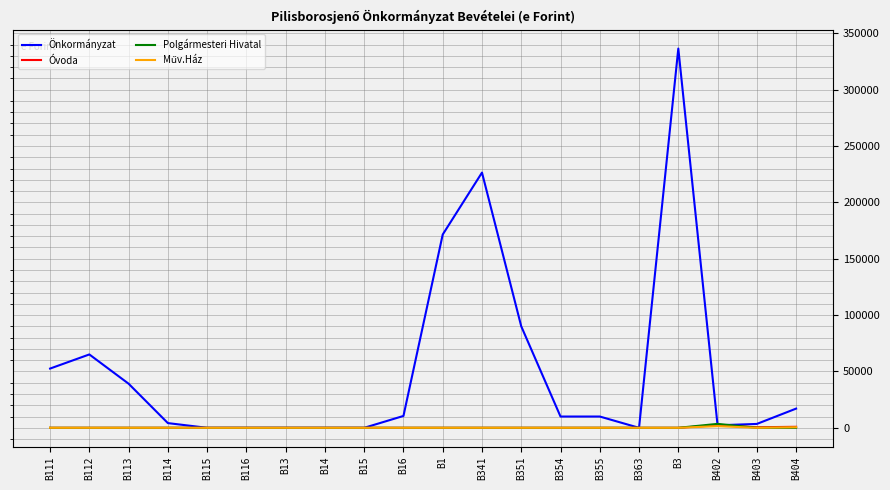

How many lines are shown in the chart?

4